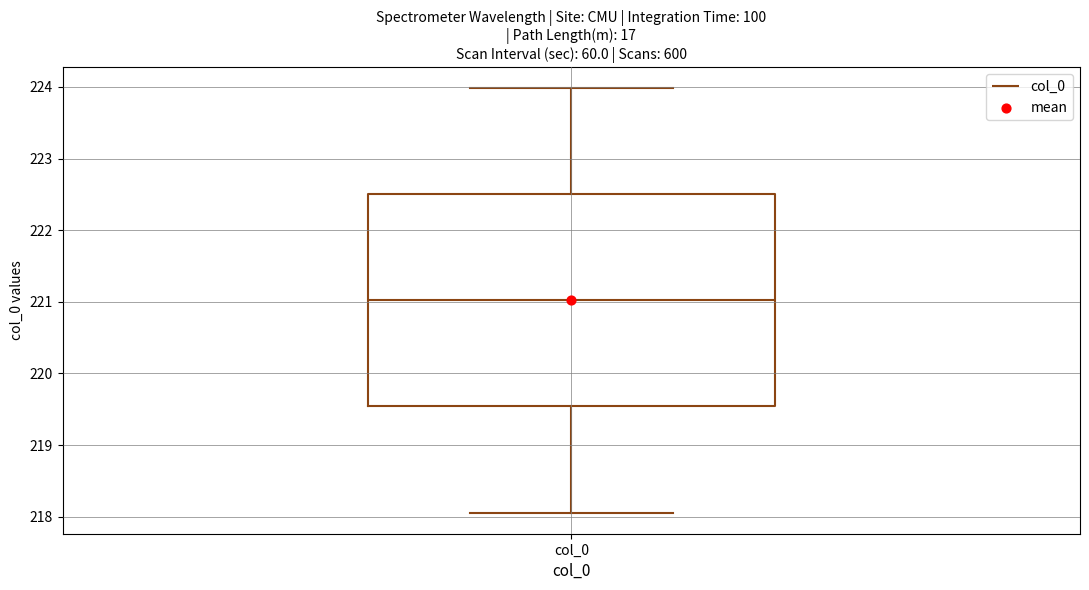

Transcribe this box plot: give where the median line is, the range the box spans, and where the two whiskers end, as read against the y-axis. The values are not printed on the chart, so give them approximately, as read against the axis.

median 221.0, box 219.5 to 222.5, whiskers 218.1 to 224.0